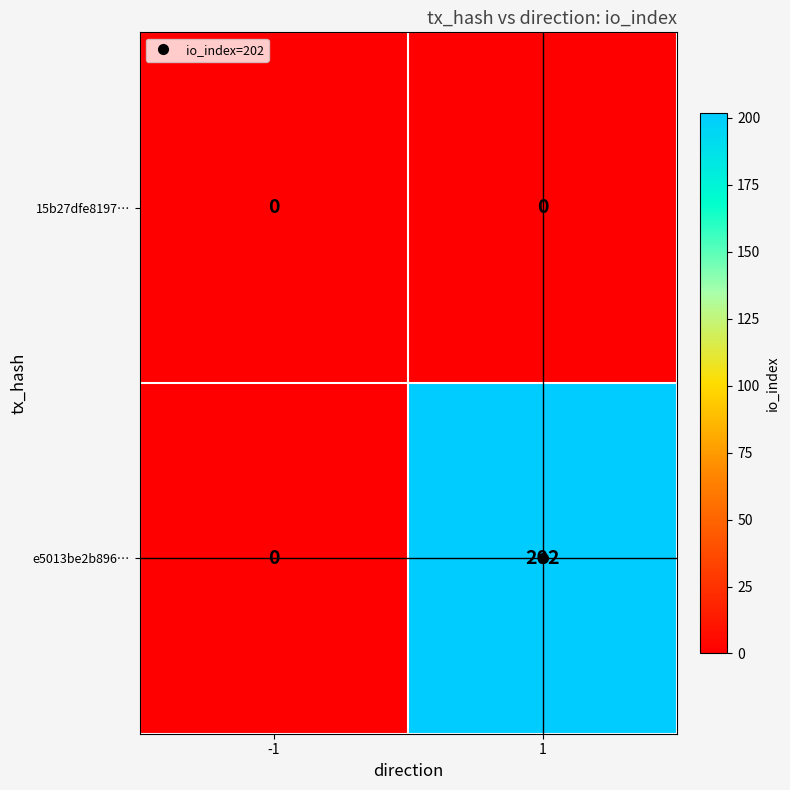

What is the spread (max minus min) of values at 1?

202